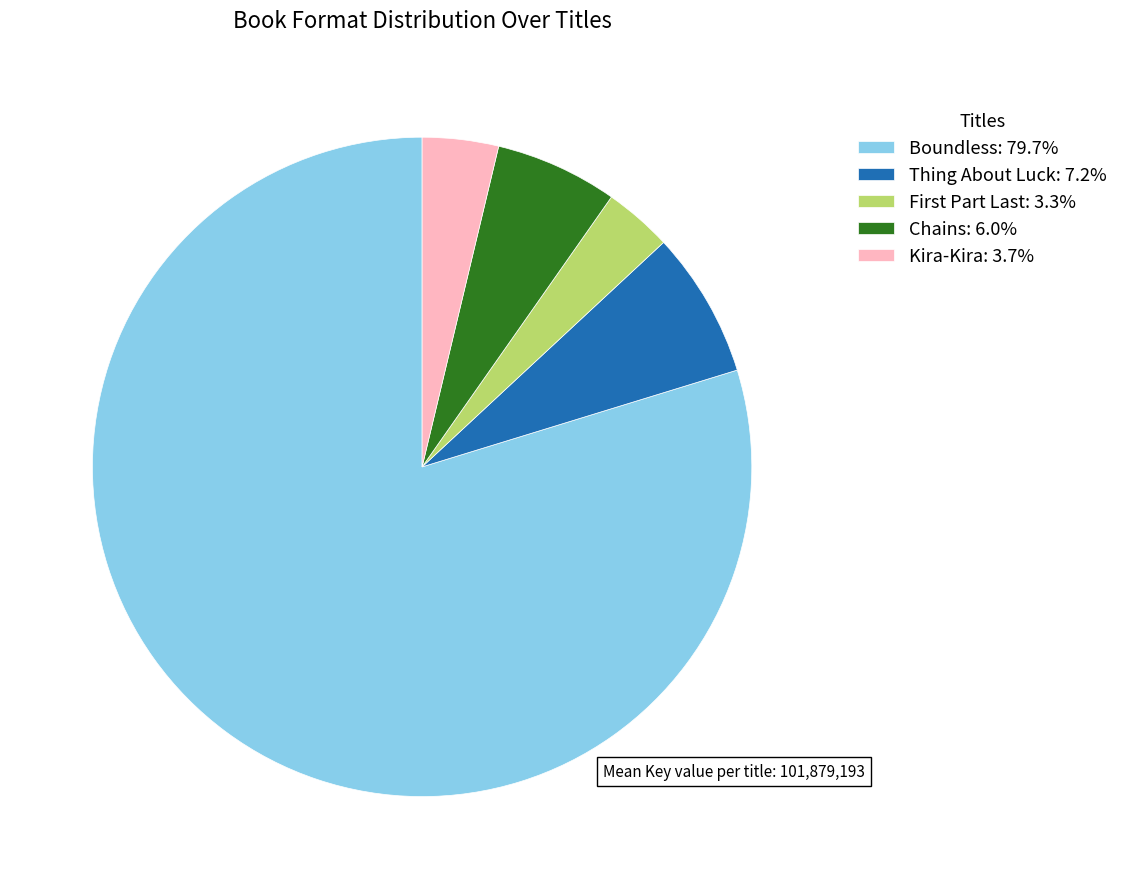

How many slices are in this pie chart?

5